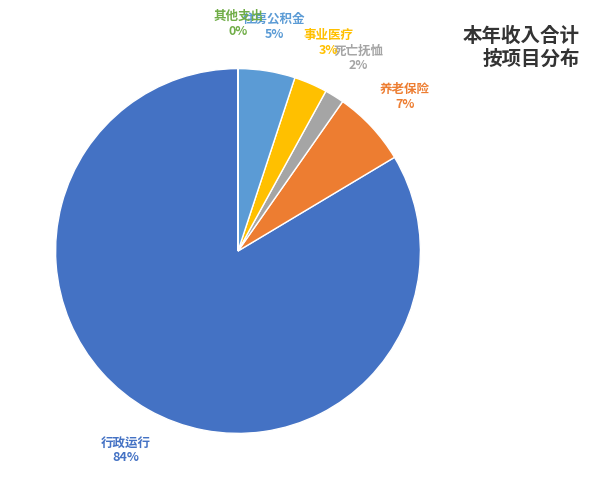

Does any single category account for the majority?

Yes